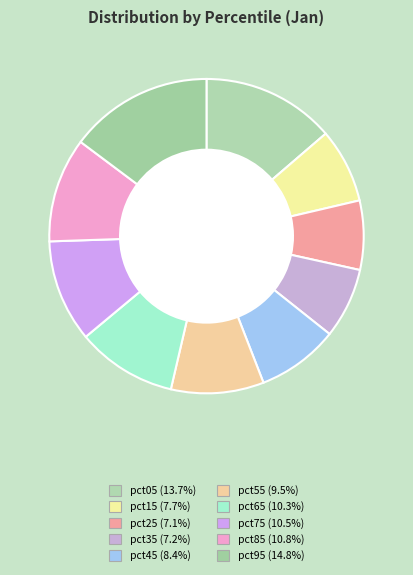

How many slices are in this pie chart?

10